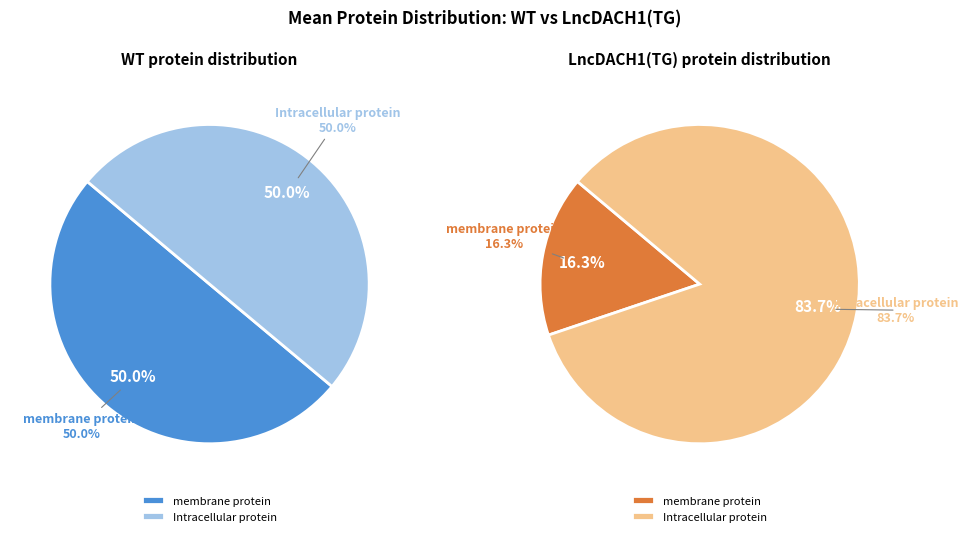

To the nearest percent, what percentage of the pie is membrane protein?

50%